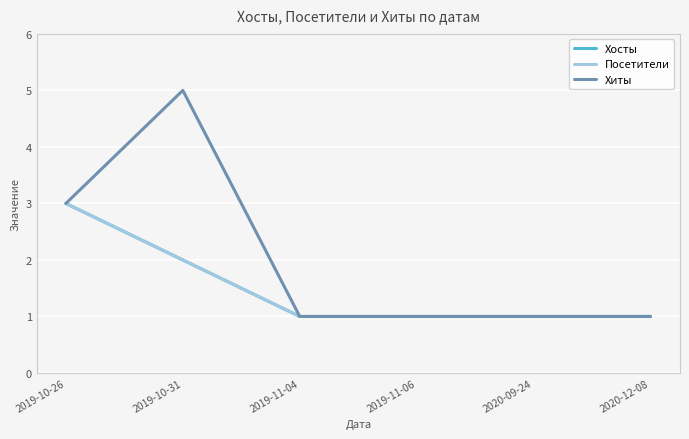

Between 2019-11-06 and 2019-10-26, which is larger?

2019-10-26